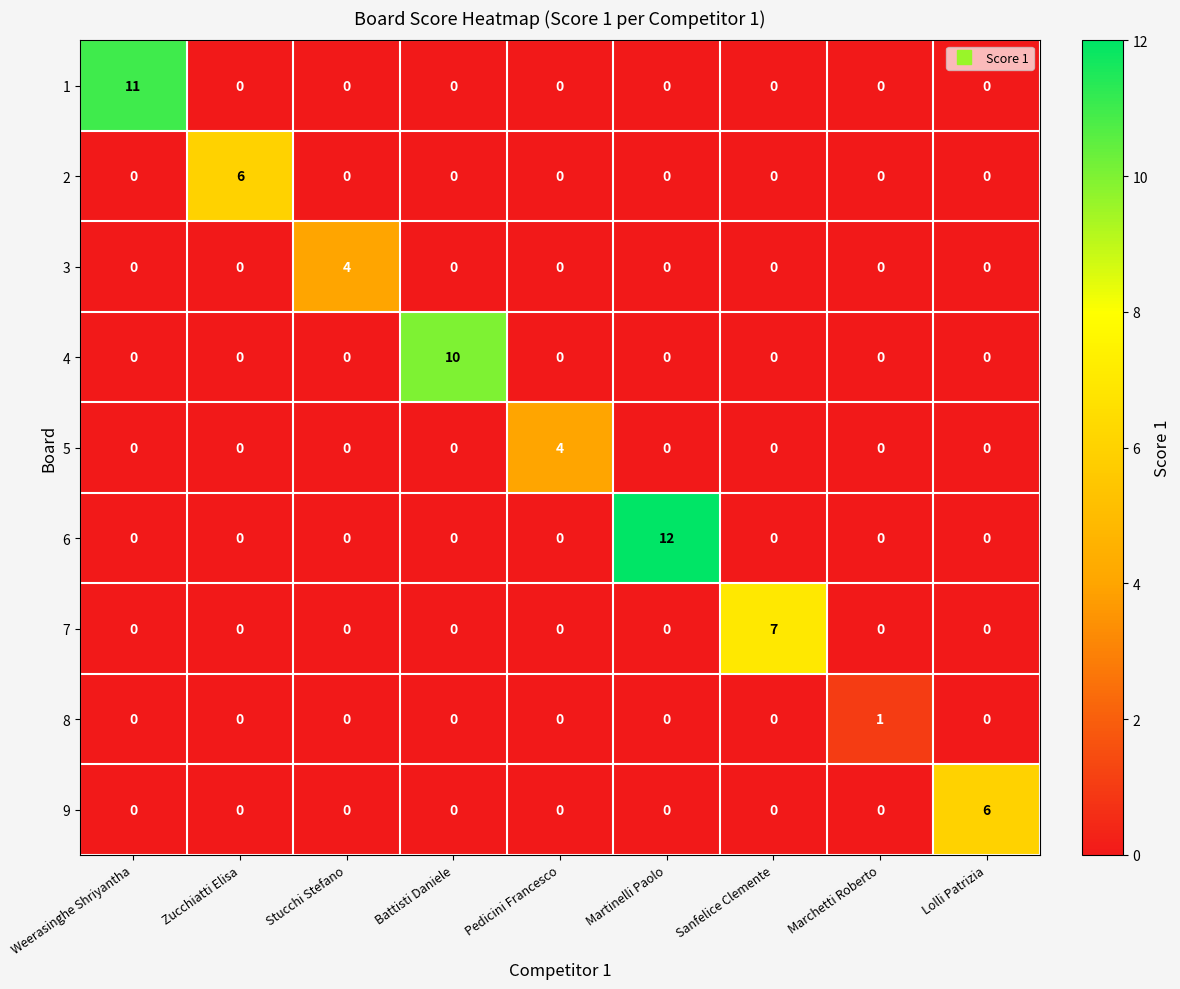

Which series changed the most between Martinelli Paolo and Sanfelice Clemente?

6